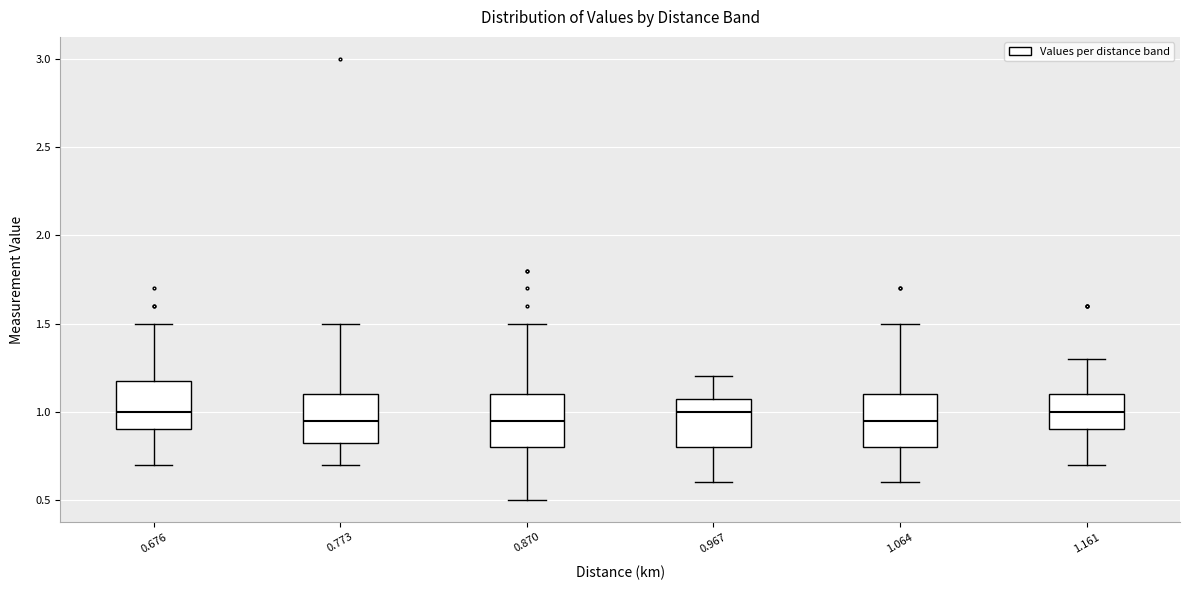

Reading left to right, transcribe this box plot: for each box, give where its median line is, the range the box spans, and where its two whiskers end, as read against the y-axis. The values are not printed on the chart, so give them approximately, as read against the axis.

0.676: median 1.00, box 0.90 to 1.20, whiskers 0.70 to 1.50
0.773: median 0.95, box 0.85 to 1.10, whiskers 0.70 to 1.50
0.870: median 0.95, box 0.80 to 1.10, whiskers 0.50 to 1.50
0.967: median 1.00, box 0.80 to 1.10, whiskers 0.60 to 1.20
1.064: median 0.95, box 0.80 to 1.10, whiskers 0.60 to 1.50
1.161: median 1.00, box 0.90 to 1.10, whiskers 0.70 to 1.30